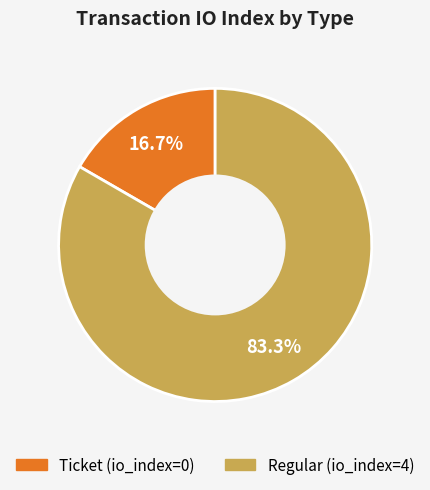

Rank the categories by value from highest to lowest.

Regular, Ticket